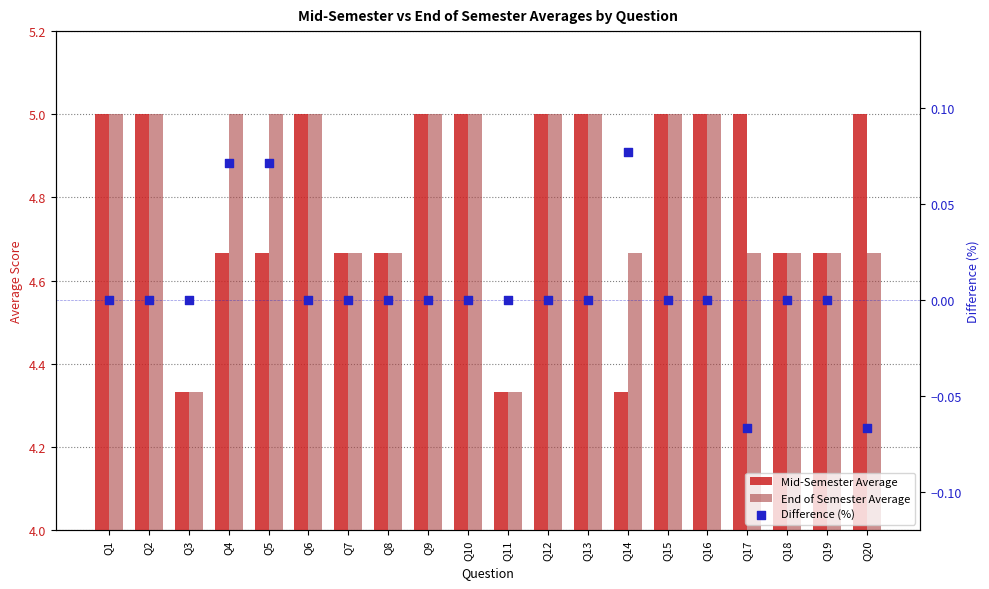

At how many categories does at least one series exceed 3?

20